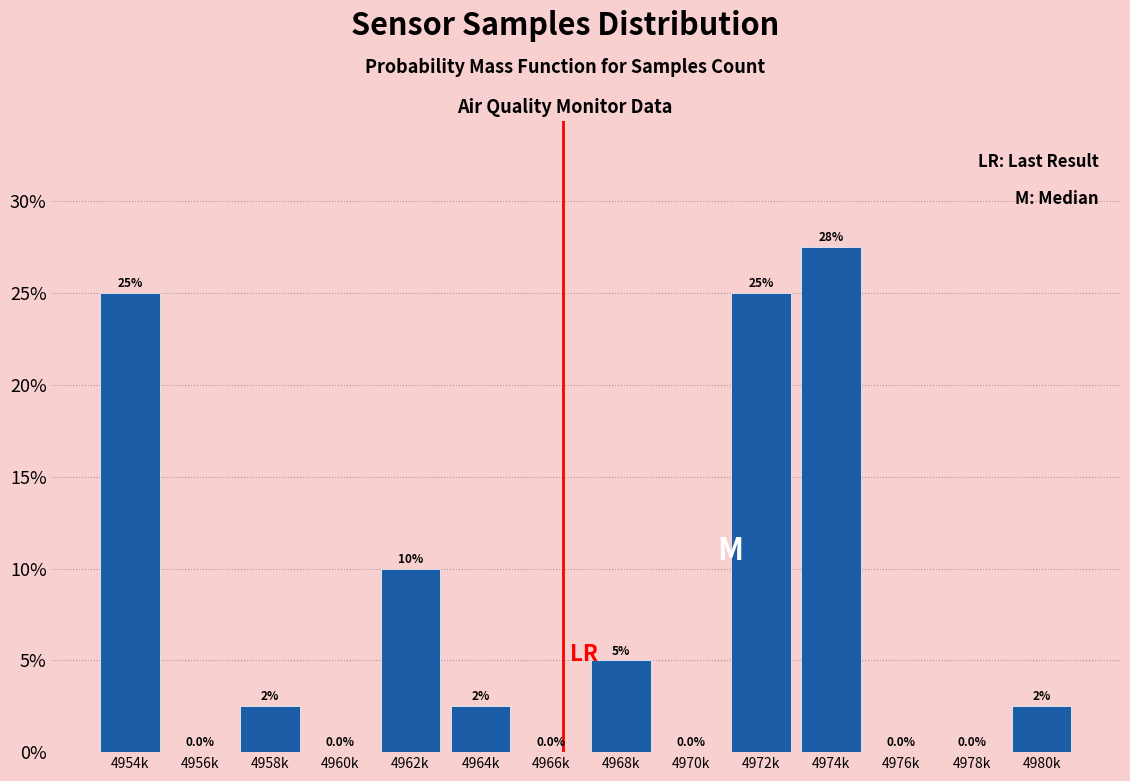

Reading right to left, transcribe all the data shown in this chart.

4980k=2.5	4978k=0.0	4976k=0.0	4974k=27.5	4972k=25.0	4970k=0.0	4968k=5.0	4966k=0.0	4964k=2.5	4962k=10.0	4960k=0.0	4958k=2.5	4956k=0.0	4954k=25.0